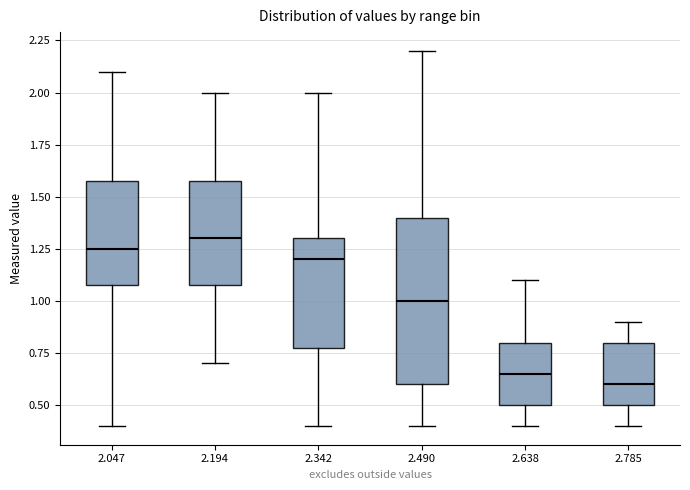

Reading left to right, read every box against the y-axis: the position of its median line, the range the box covers, and the ends of its whiskers. The values are not printed on the chart, so give them approximately, as read against the axis.

2.047: median 1.25, box 1.10 to 1.60, whiskers 0.40 to 2.10
2.194: median 1.30, box 1.10 to 1.60, whiskers 0.70 to 2.00
2.342: median 1.20, box 0.80 to 1.30, whiskers 0.40 to 2.00
2.490: median 1.00, box 0.60 to 1.40, whiskers 0.40 to 2.20
2.638: median 0.65, box 0.50 to 0.80, whiskers 0.40 to 1.10
2.785: median 0.60, box 0.50 to 0.80, whiskers 0.40 to 0.90